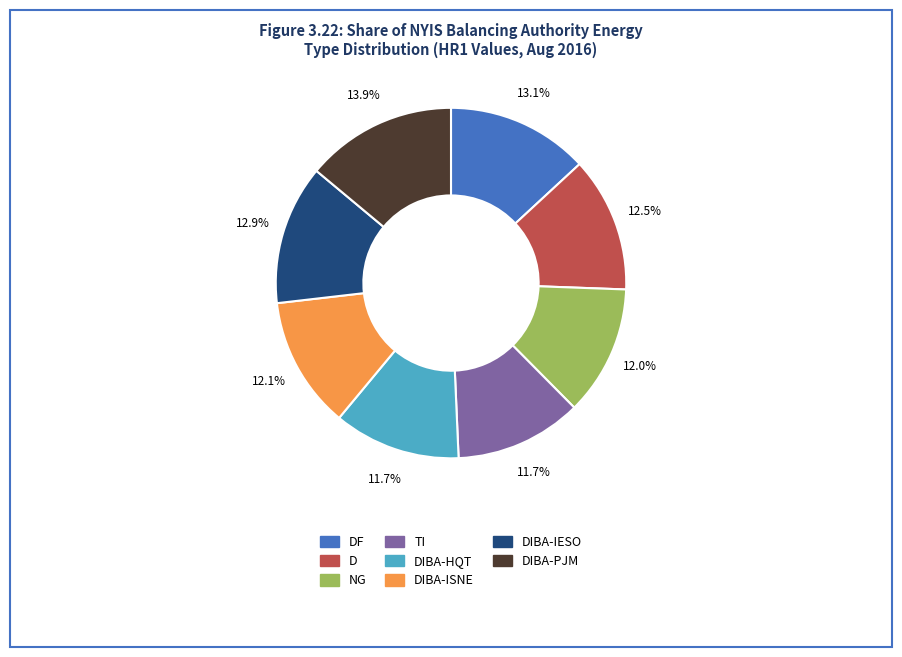

Is there any slice that represents more than half of the pie?

No